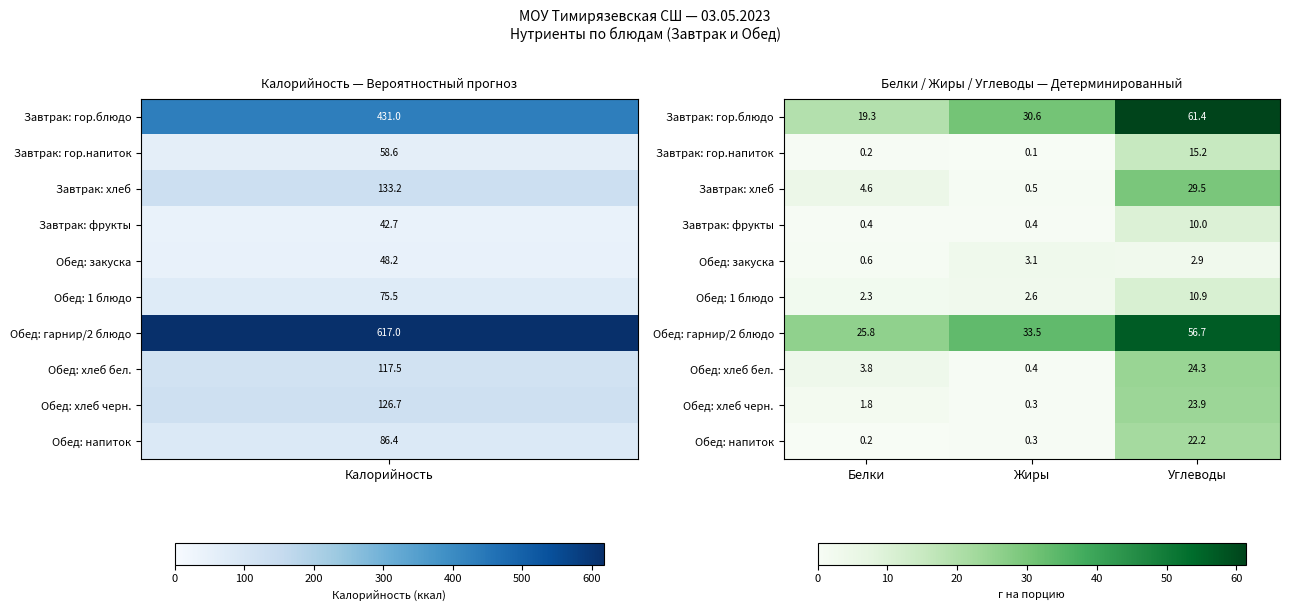

Reading left to right, what are all the values shown in this chart?

Завтрак: гор.блюдо: Белки=19.3	Жиры=30.6	Углеводы=61.4
Завтрак: гор.напиток: Белки=0.2	Жиры=0.1	Углеводы=15.2
Завтрак: хлеб: Белки=4.6	Жиры=0.5	Углеводы=29.5
Завтрак: фрукты: Белки=0.4	Жиры=0.4	Углеводы=10.0
Обед: закуска: Белки=0.6	Жиры=3.1	Углеводы=2.9
Обед: 1 блюдо: Белки=2.3	Жиры=2.6	Углеводы=10.9
Обед: гарнир/2 блюдо: Белки=25.8	Жиры=33.5	Углеводы=56.7
Обед: хлеб бел.: Белки=3.8	Жиры=0.4	Углеводы=24.3
Обед: хлеб черн.: Белки=1.8	Жиры=0.3	Углеводы=23.9
Обед: напиток: Белки=0.2	Жиры=0.3	Углеводы=22.2